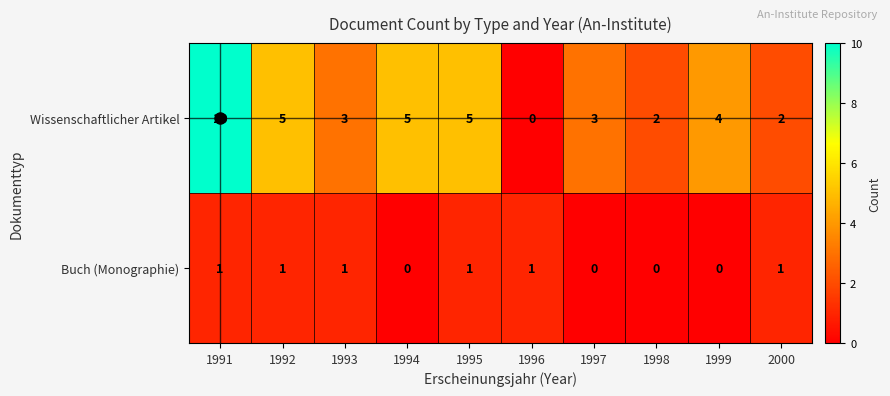

Rank the series at 1995 from highest to lowest value.

Wissenschaftlicher Artikel, Buch (Monographie)